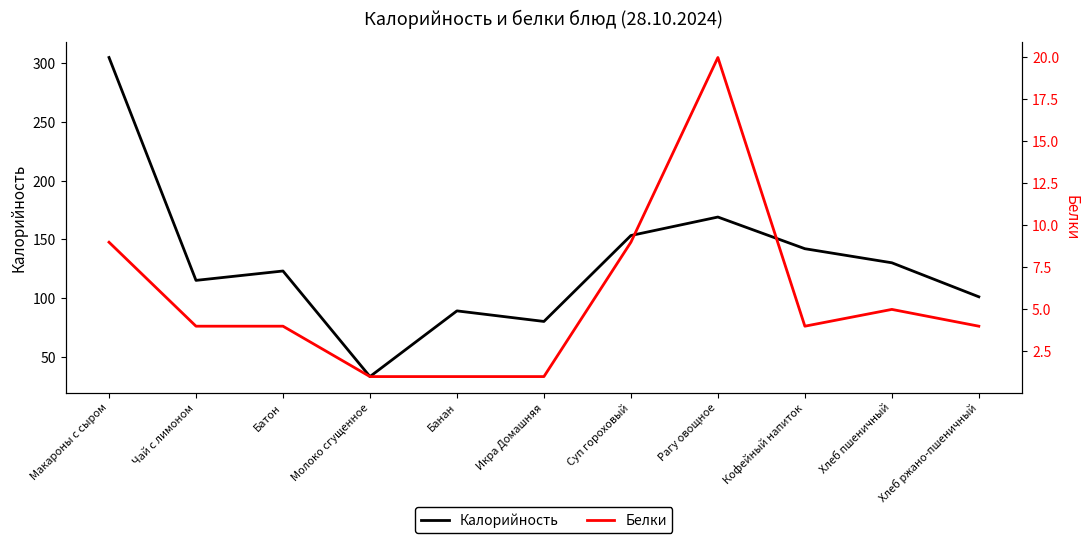

What position from the left is Банан?

5